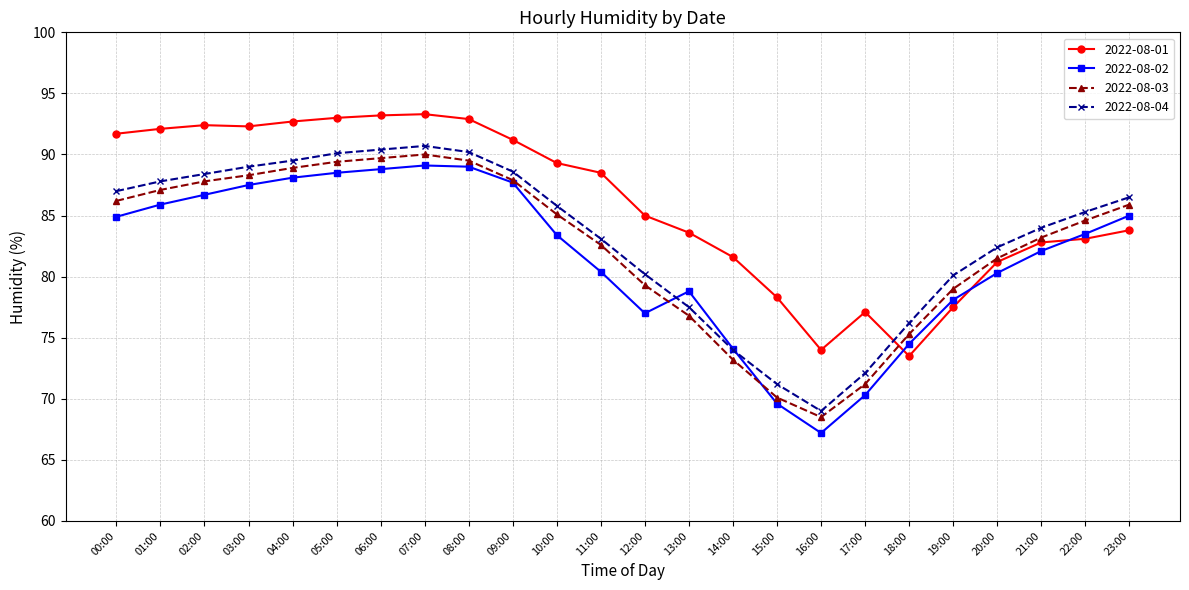

The value of 2022-08-01 at 17:00 is 77.1. True or false?

True